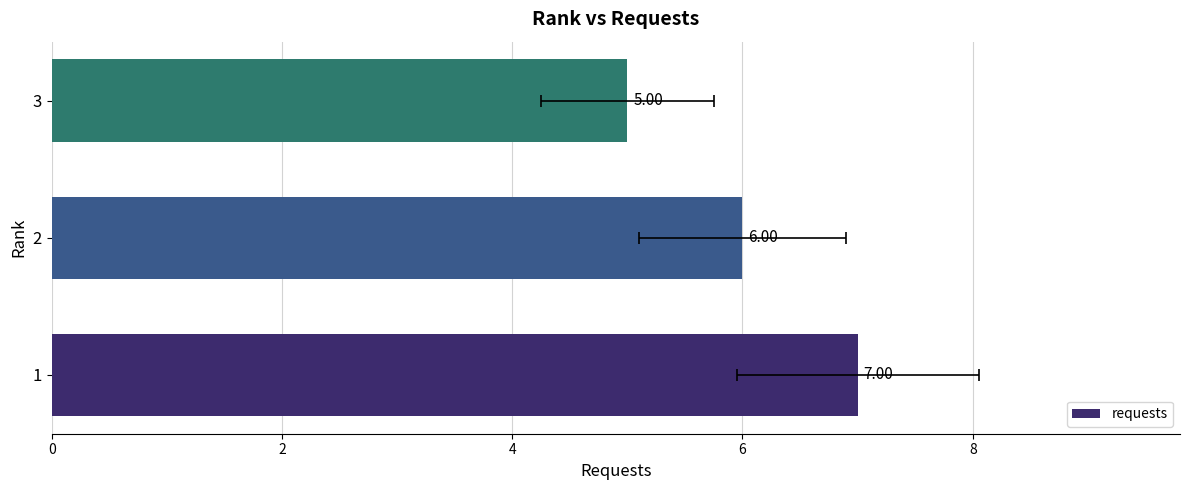

Count the number of data series in this chart.

1